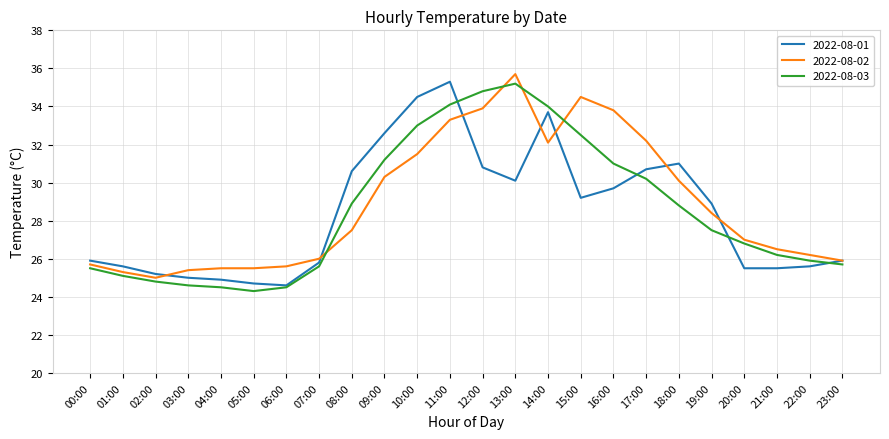

What value does the 2022-08-01 series have at 22:00?

25.6